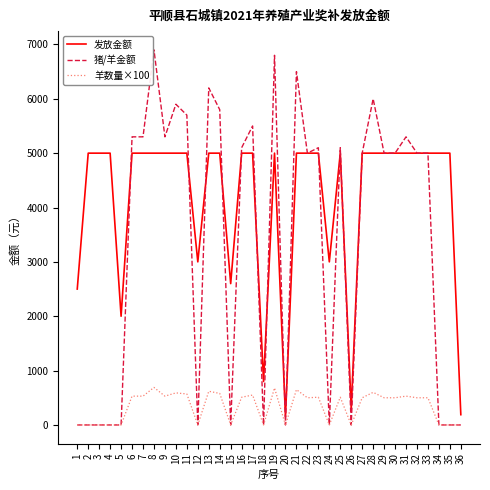

What is the sum of all 羊数量×100 values?

12180